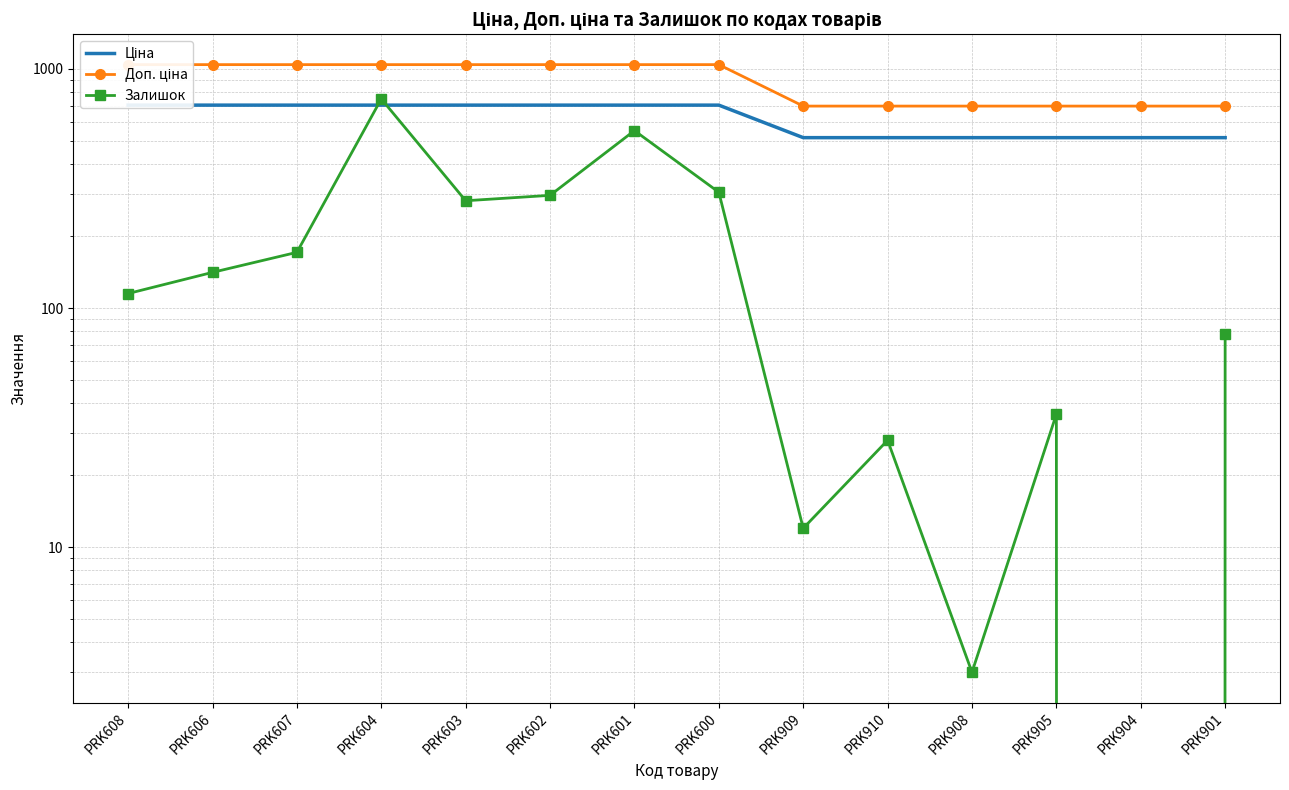

True or false: Доп. ціна and Залишок cross at least once.

False